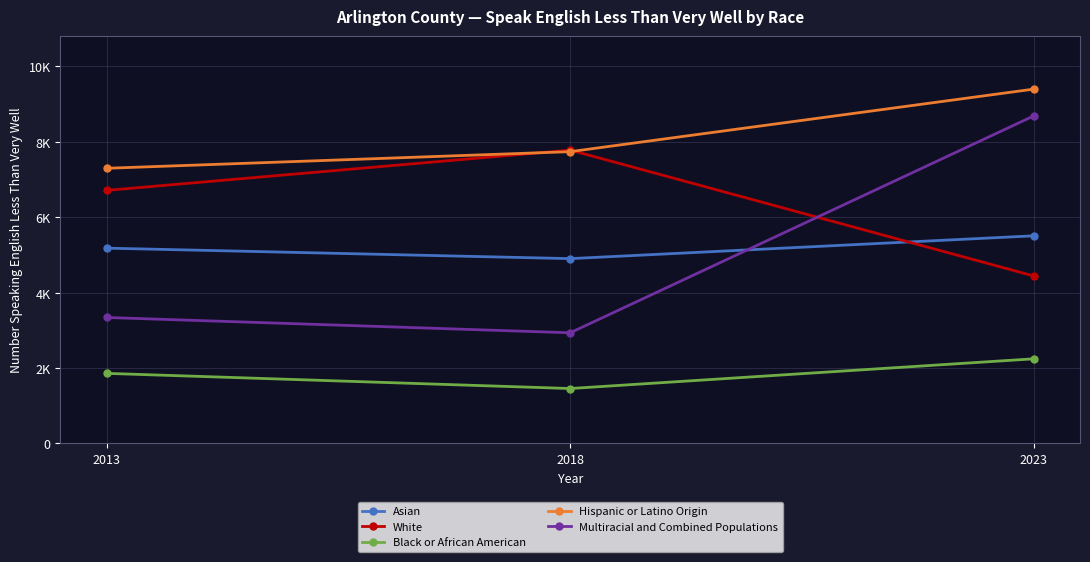

Does the chart have visible grid lines?

Yes